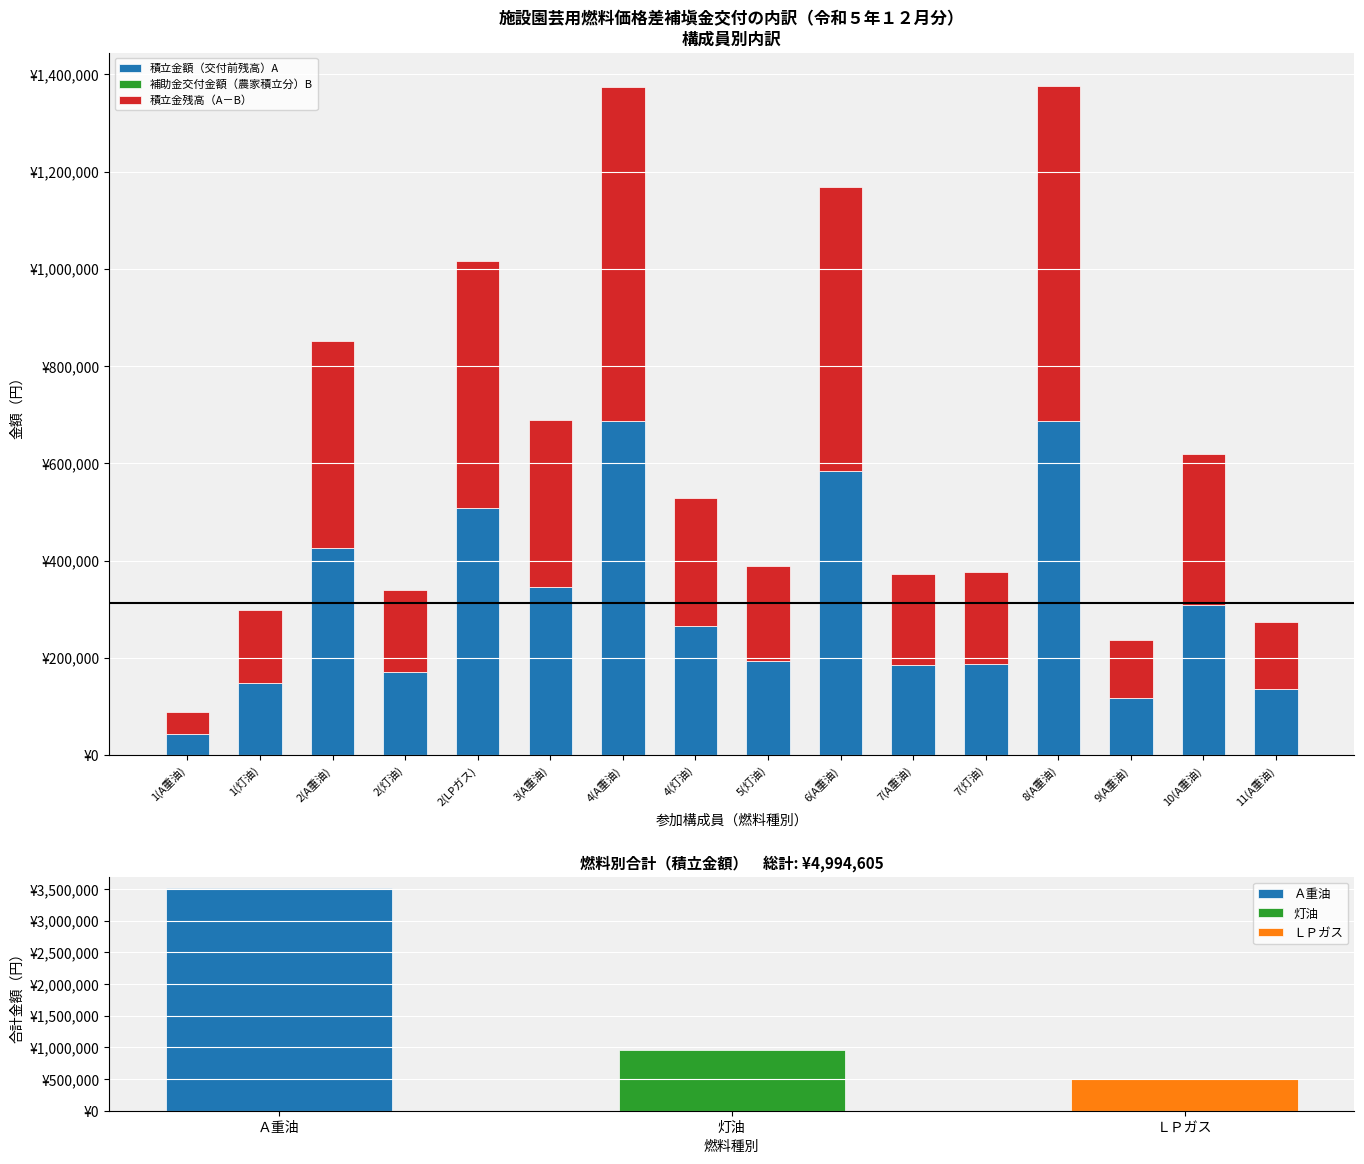

What is the average value of the 積立金額（交付前残高）A（円） series?

312163